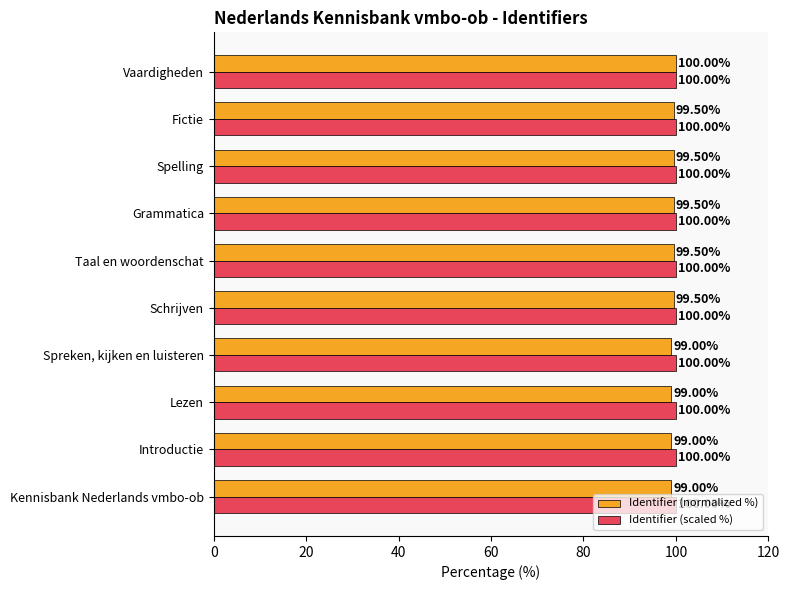

Rank the series by their average value, from lowest to highest.

Identifier (normalized %), Identifier (scaled %)